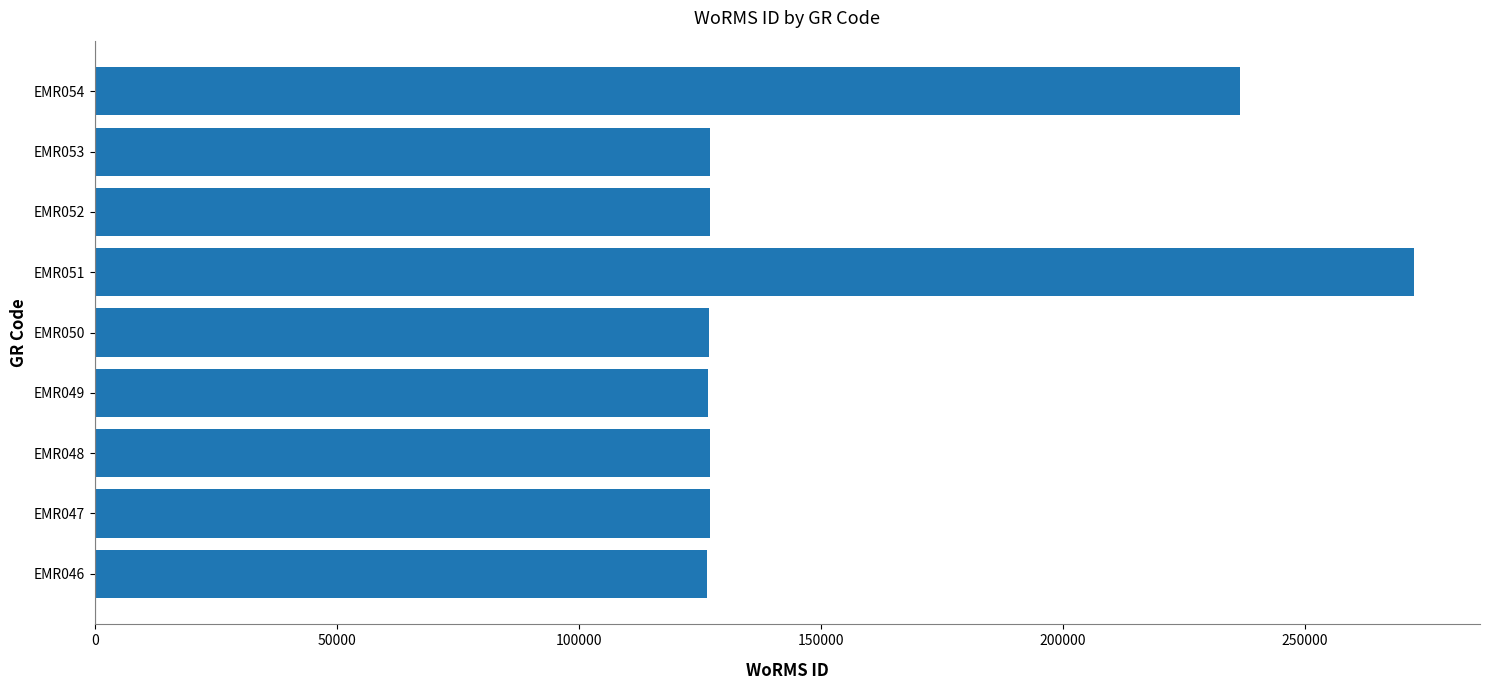

What is the difference between the values at EMR047 and EMR054?

109362